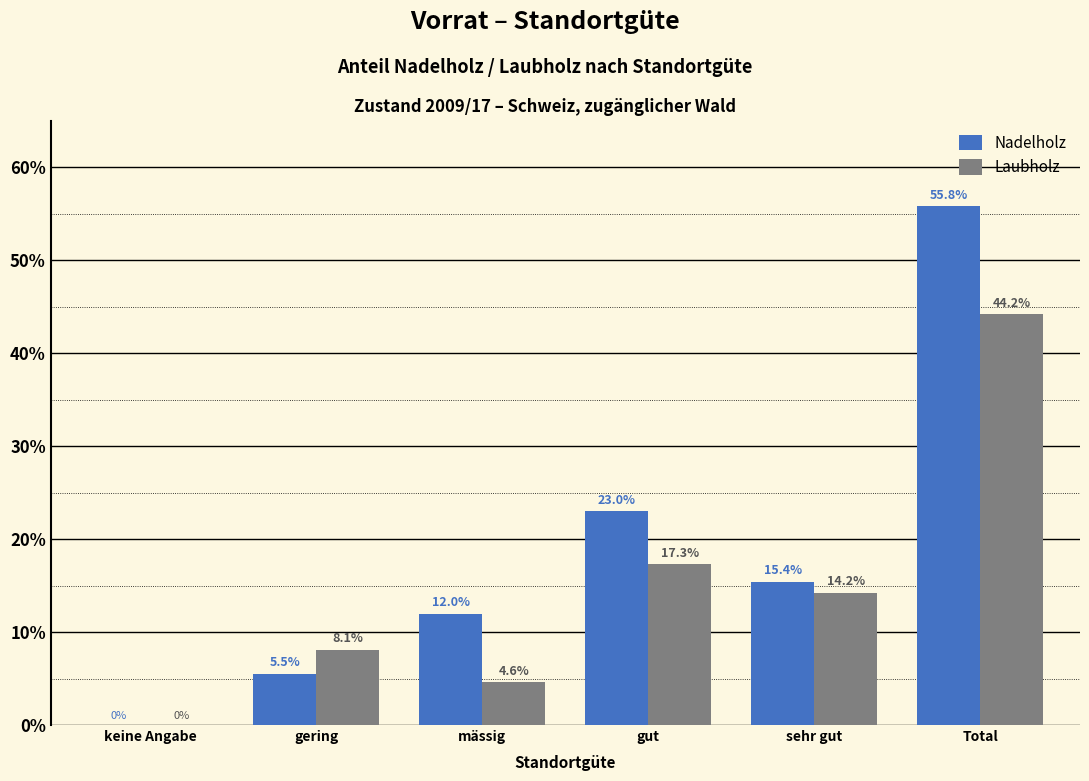

Reading left to right, extract all data points from this chart.

Nadelholz: keine Angabe=0.0	gering=5.5	mässig=12.0	gut=23.0	sehr gut=15.4	Total=55.8
Laubholz: keine Angabe=0.0	gering=8.1	mässig=4.6	gut=17.3	sehr gut=14.2	Total=44.2